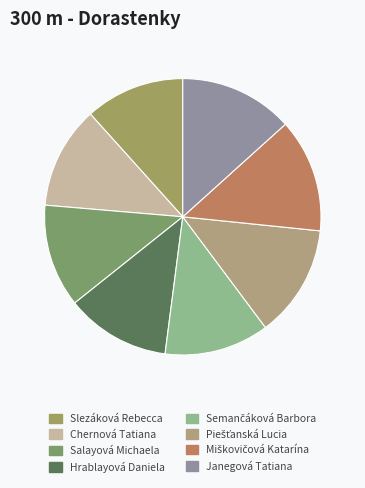

Combined, what portion of the pie is Semančáková Barbora and Piešťanská Lucia?

25.4%